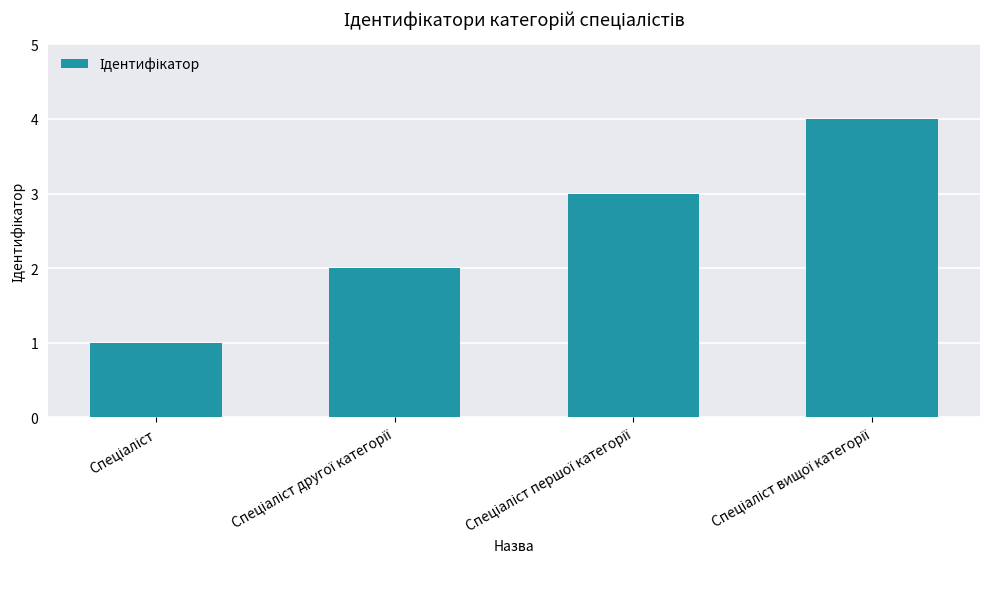

What is the sum of all values?

10